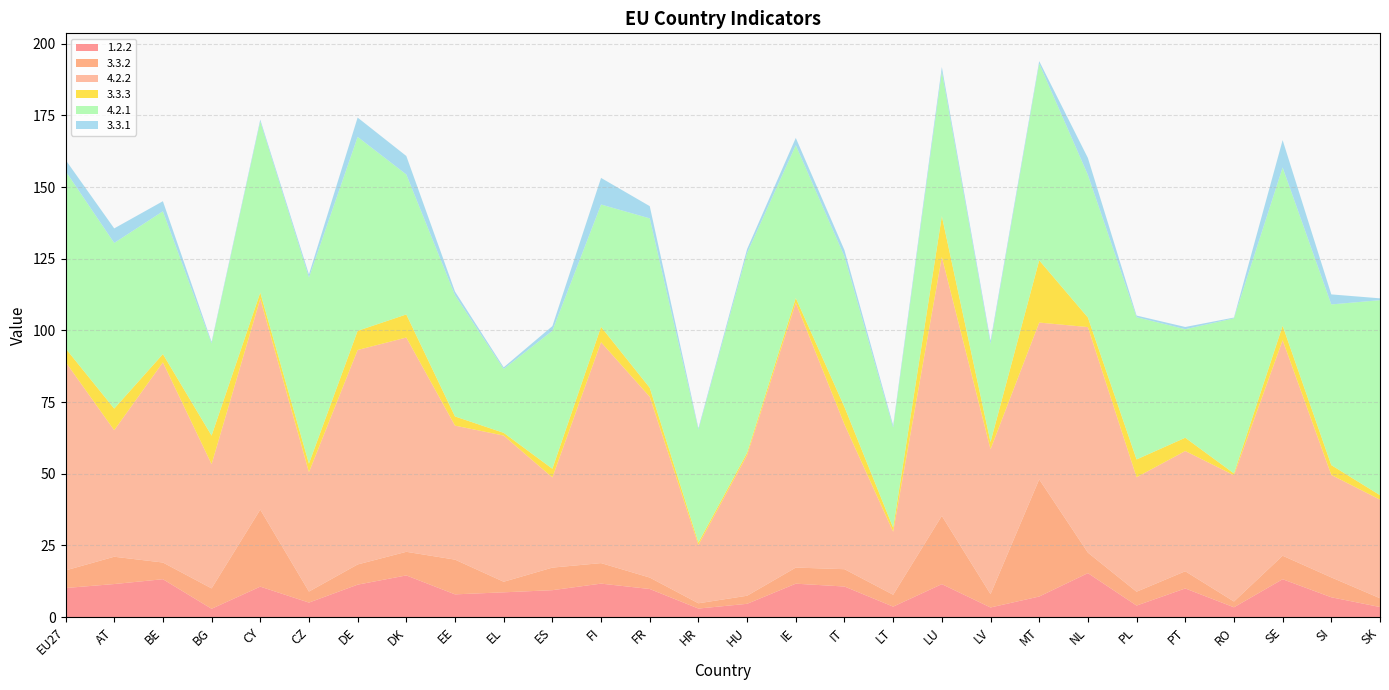

Reading left to right, extract all data points from this chart.

1.2.2: 10.1	11.5	13.2	2.9	10.6	5.0	11.3	14.5	7.9	8.6	9.4	11.7	9.8	3.0	4.6	11.6	10.7	3.6	11.5	3.3	7.2	15.3	4.0	10.0	3.4	13.2	6.9	3.5
3.3.2: 6.1	9.5	5.8	7.1	26.9	3.8	7.0	8.2	12.1	3.7	7.9	7.2	4.0	1.8	2.8	5.6	6.0	4.1	23.8	4.7	40.9	7.2	4.8	6.0	2.0	8.2	6.9	3.1
4.2.2: 72.7	44.1	69.8	43.3	73.5	41.6	74.8	74.7	46.7	51.0	31.4	77.0	63.1	20.3	49.0	92.3	50.5	22.0	90.3	50.5	54.7	78.7	39.9	41.9	44.0	75.2	35.7	34.4
3.3.3: 4.7	7.5	2.9	10.0	2.2	3.0	6.7	8.1	3.2	1.0	3.0	5.4	3.2	0.9	0.9	1.7	6.1	1.4	14.3	2.5	21.7	3.3	6.2	4.6	0.6	5.1	3.4	1.6
4.2.1: 61.8	57.8	49.8	32.1	59.7	64.9	67.7	48.8	42.3	22.3	48.1	42.7	59.1	39.3	69.7	53.3	52.5	34.9	50.4	34.2	68.6	49.7	49.6	37.9	54.1	55.2	56.0	68.0
3.3.1: 3.9	5.1	3.5	0.5	0.7	1.1	6.7	6.4	1.3	0.6	1.6	9.3	4.3	0.6	1.4	2.6	2.2	0.8	1.6	1.1	0.9	5.9	0.6	0.8	0.3	9.5	3.5	0.6